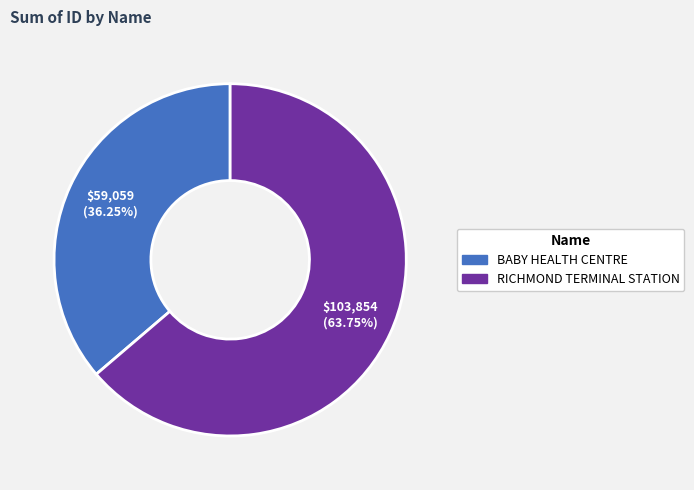

Do BABY HEALTH CENTRE and RICHMOND TERMINAL STATION together represent more than half of the pie?

Yes